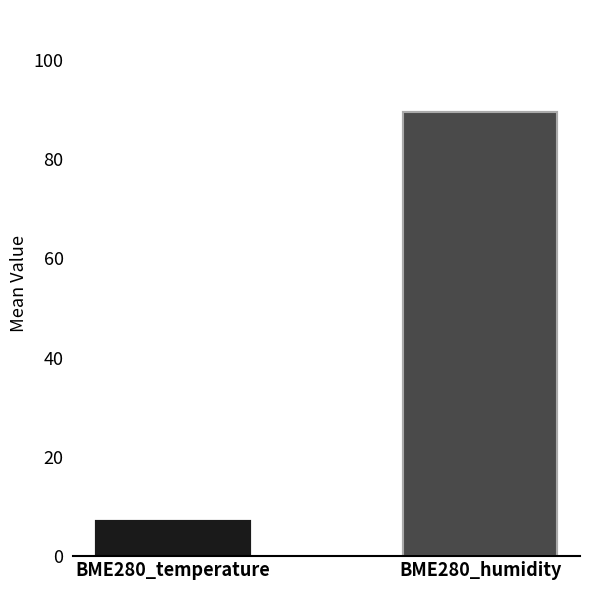

List the series in order of their peak value, highest first.

BME280_humidity, BME280_temperature